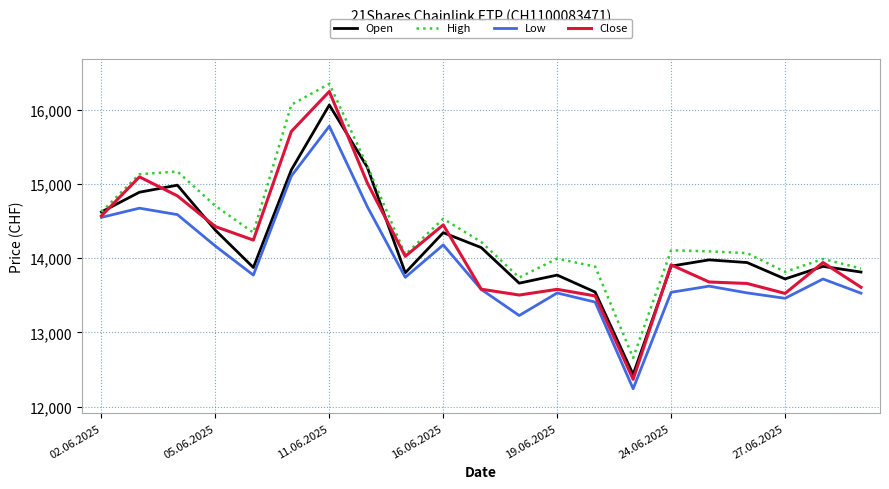

Which series has the largest total across all categories?

High